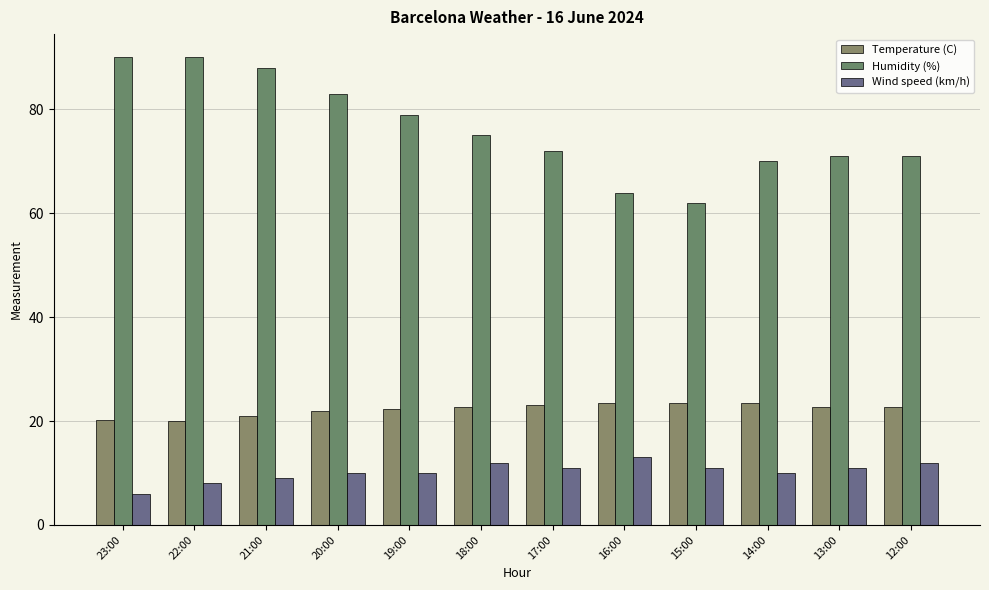

What is the maximum value for Wind speed (km/h)?

13.0